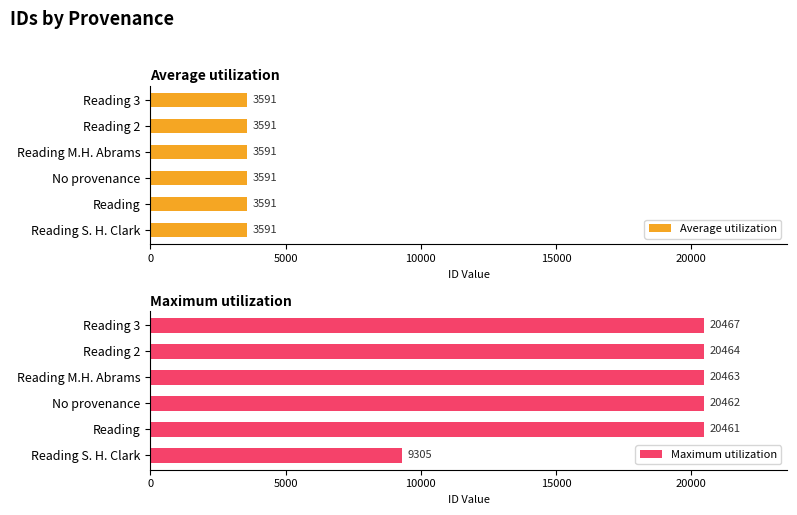

What is the difference between the maximum and minimum values in the Maximum utilization series?

11162